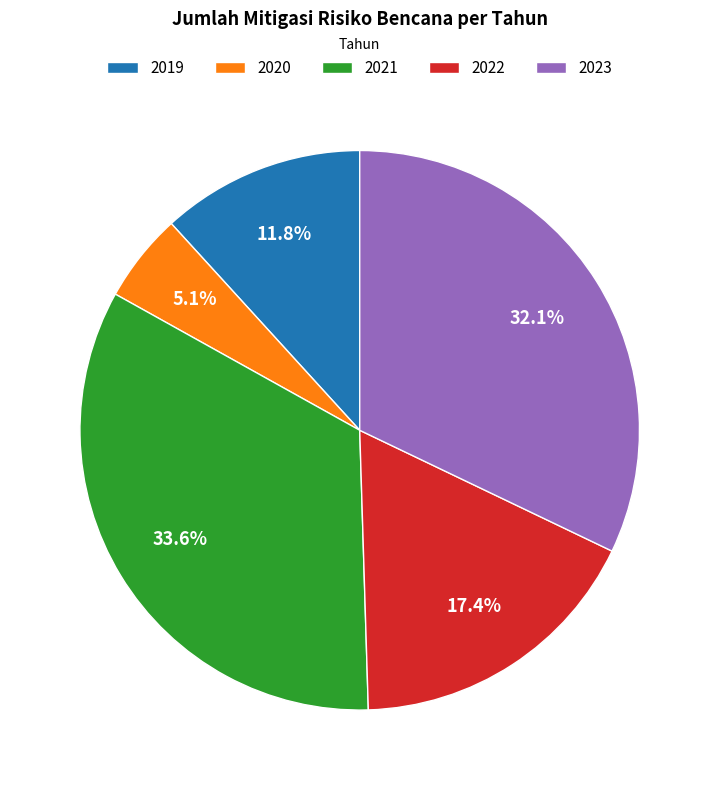

Does any single category account for the majority?

No